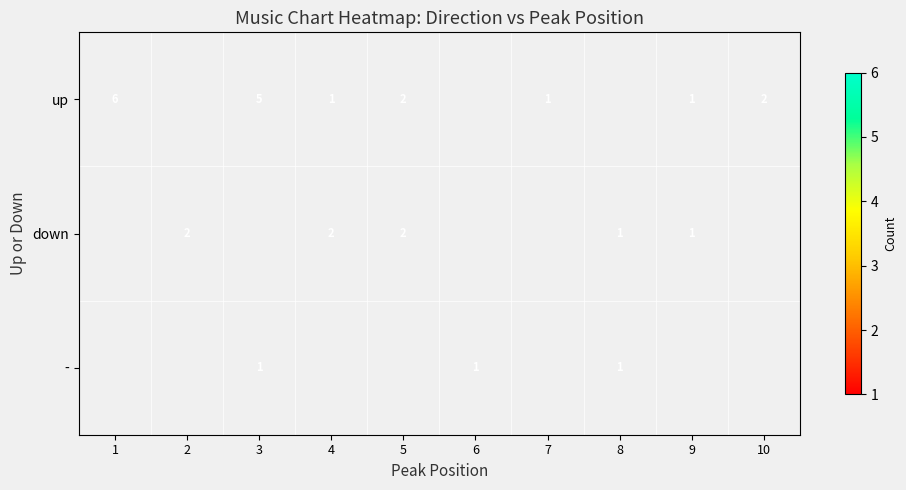

Is it true that up equals 1 at 5?

False